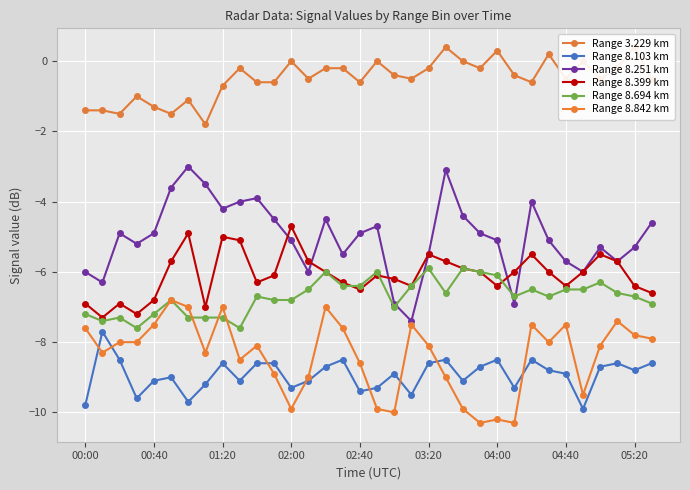

At how many categories does at least one series exceed -9?

34